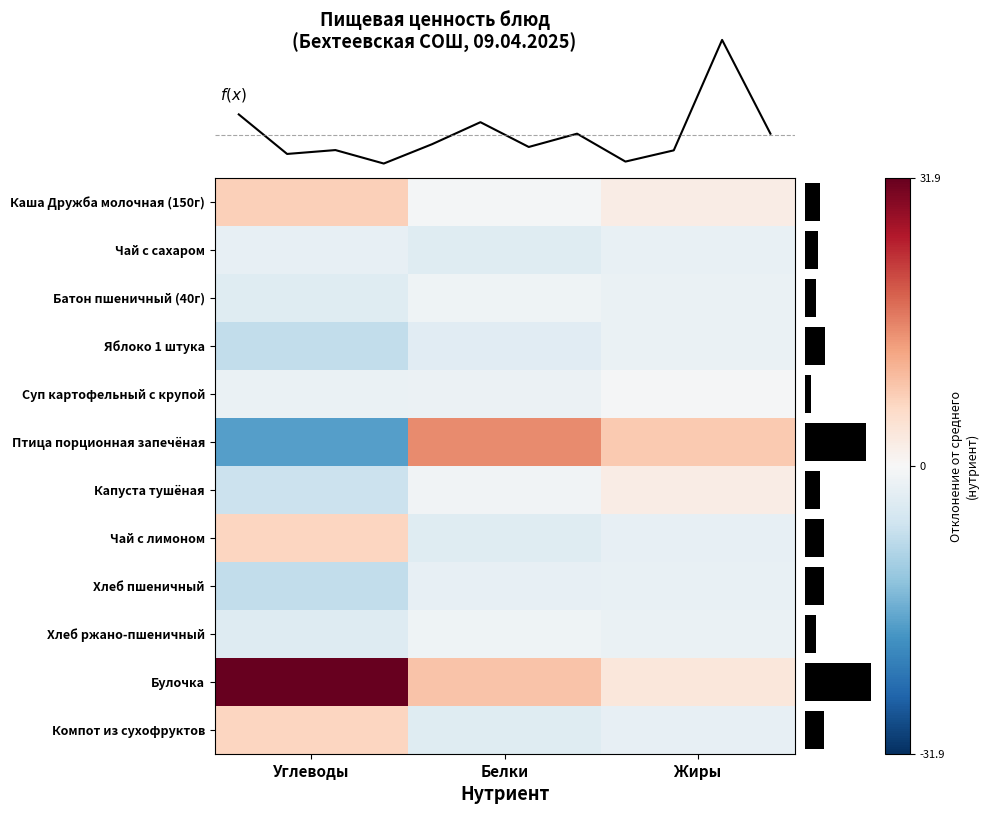

Which series has the largest range (max minus min)?

Птица порционная запечёная